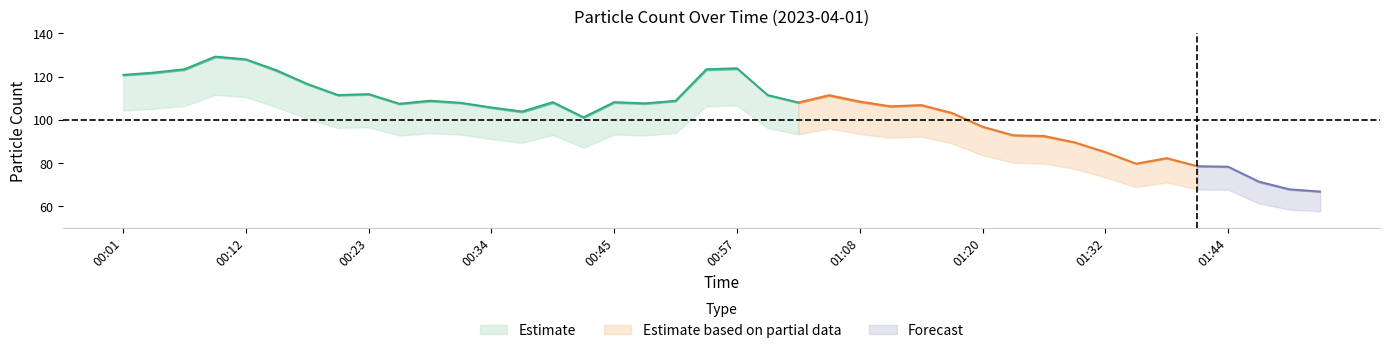

What is the label of the 21st point from the left?

00:57